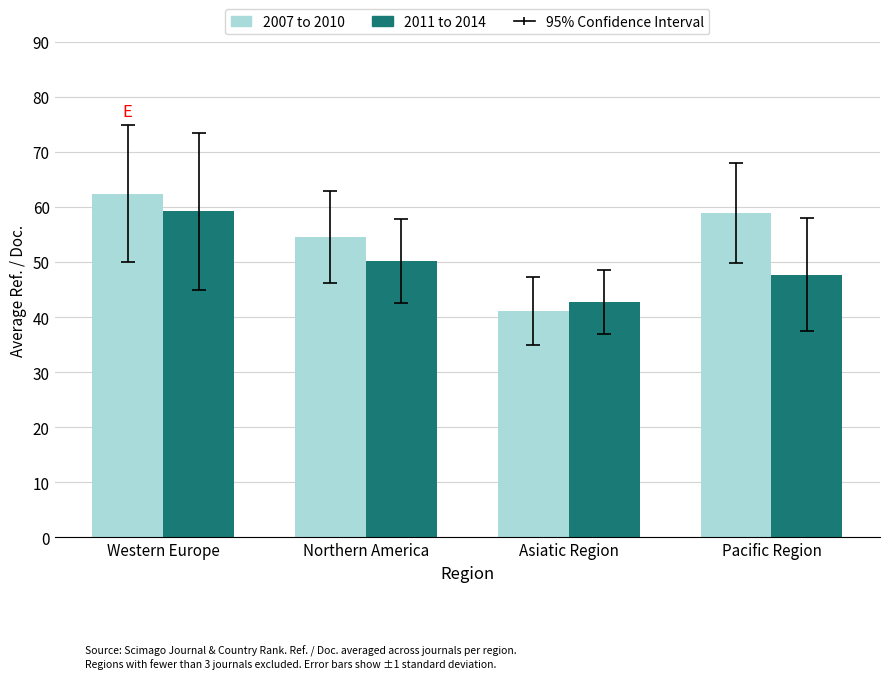

What is the highest value of the 2007 to 2010 series?

62.5